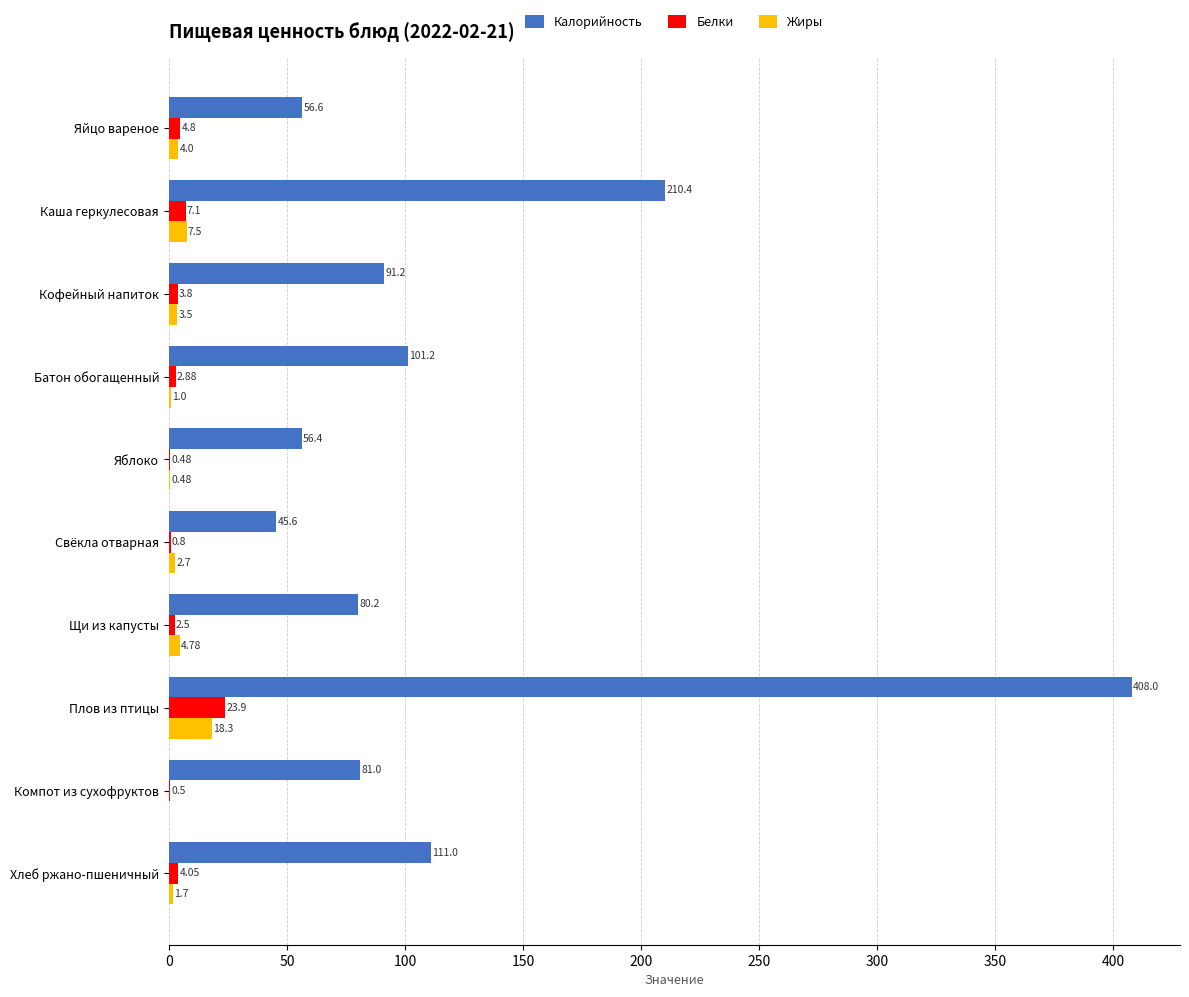

Which series has the largest total across all categories?

Калорийность